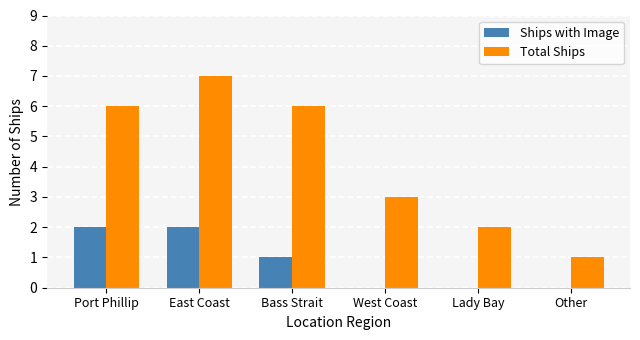

At which category does the chart reach its peak across all series?

East Coast